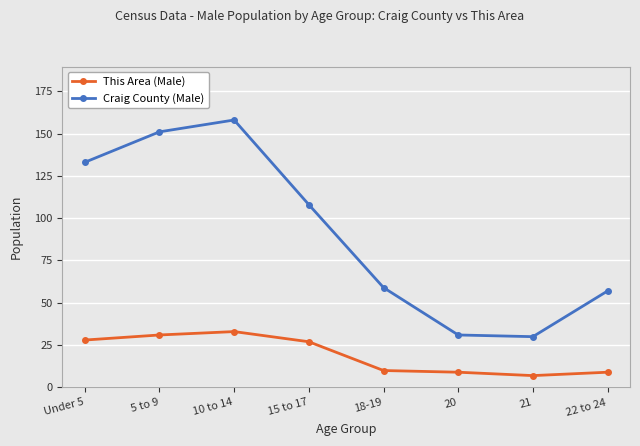

Between Under 5 and 20, which series saw the biggest shift?

Craig County (Male)